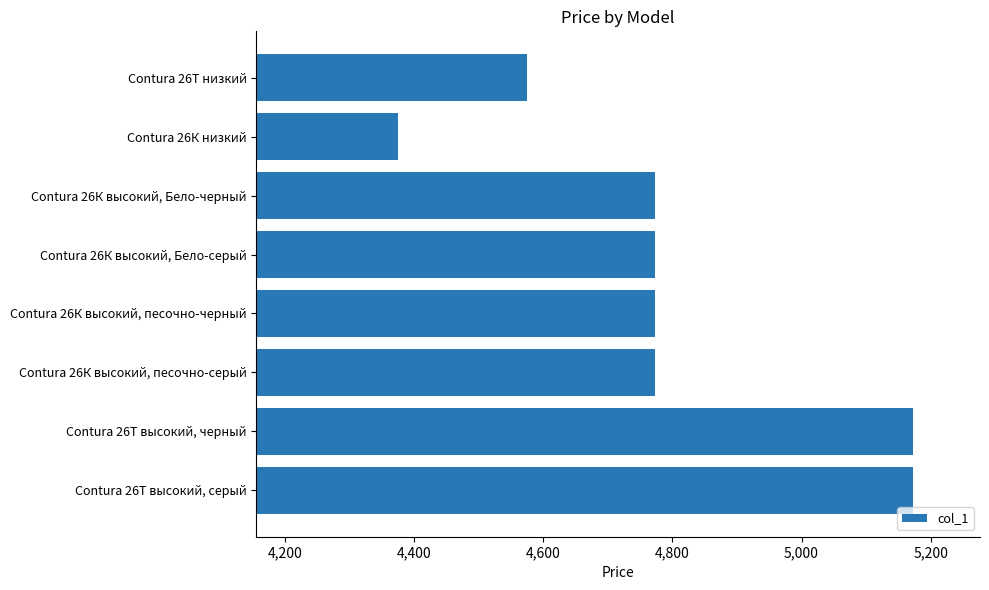

Are the bars grouped side by side (vs. stacked)?

No